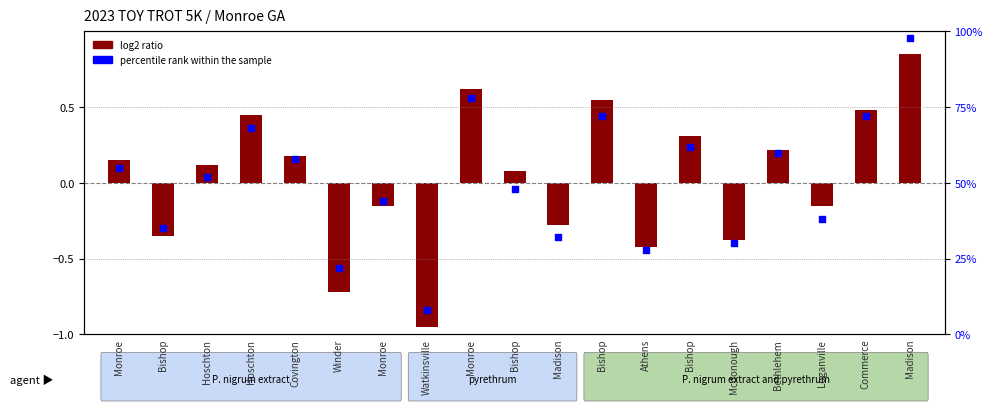

Which series reaches the maximum Y coordinate?

percentile rank within the sample